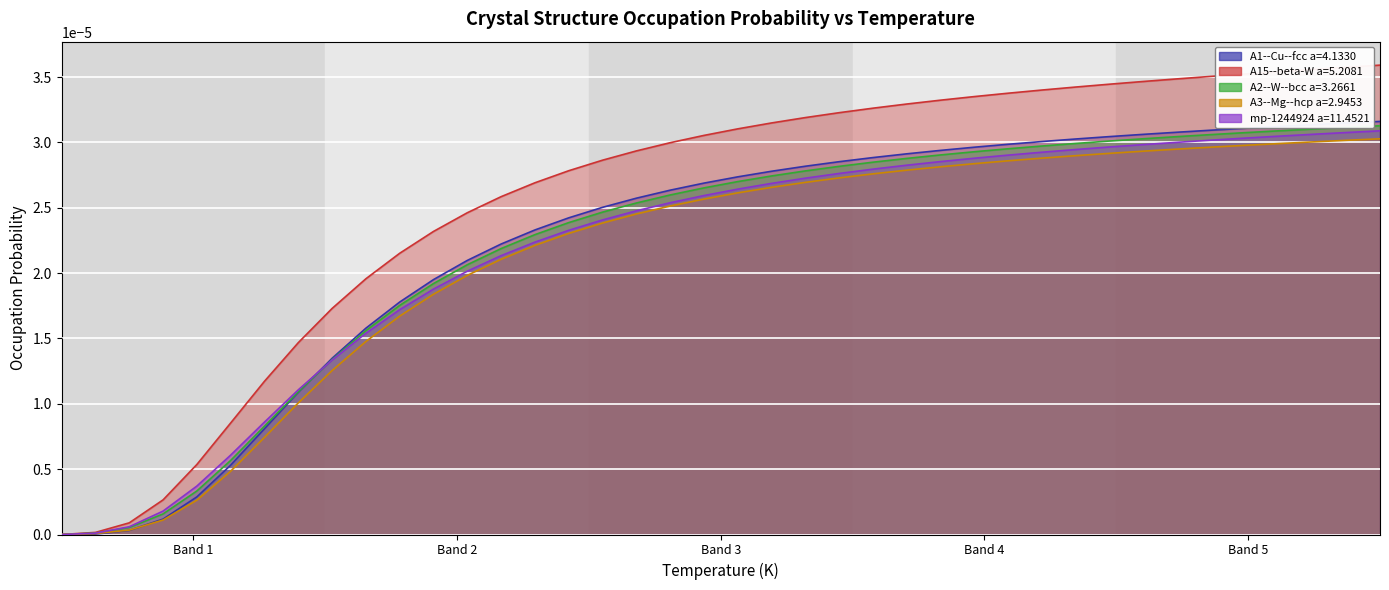

The value of A3--Mg--hcp a=2.9453 at 27 is 0.0. True or false?

False